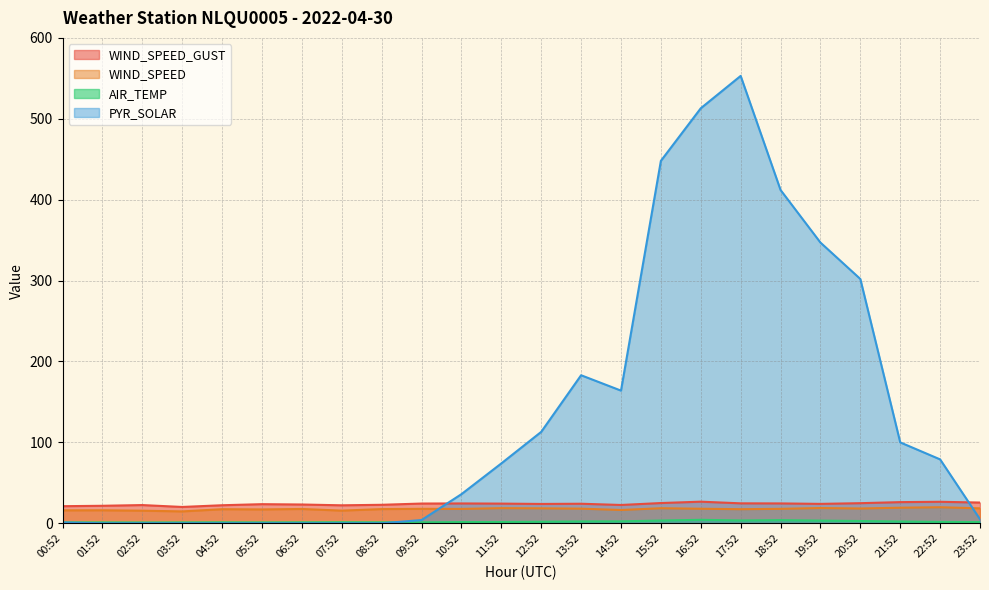

Reading right to left, what are all the values shown in this chart?

WIND_SPEED_GUST: 23:52=25.6	22:52=26.6	21:52=26.2	20:52=24.9	19:52=24.0	18:52=24.6	17:52=24.7	16:52=26.7	15:52=25.0	14:52=22.6	13:52=24.2	12:52=23.9	11:52=24.3	10:52=24.5	09:52=24.4	08:52=22.9	07:52=22.2	06:52=23.2	05:52=23.6	04:52=22.3	03:52=20.2	02:52=22.5	01:52=21.6	00:52=21.1
WIND_SPEED: 23:52=18.5	22:52=19.8	21:52=19.2	20:52=18.3	19:52=18.8	18:52=17.9	17:52=17.4	16:52=18.0	15:52=18.6	14:52=16.4	13:52=18.1	12:52=18.5	11:52=18.7	10:52=17.8	09:52=17.9	08:52=17.6	07:52=15.7	06:52=17.7	05:52=17.1	04:52=17.4	03:52=14.7	02:52=15.6	01:52=16.1	00:52=16.0
AIR_TEMP: 23:52=1.5	22:52=1.7	21:52=2.2	20:52=2.8	19:52=3.3	18:52=3.9	17:52=3.5	16:52=4.3	15:52=3.4	14:52=2.4	13:52=2.3	12:52=1.9	11:52=1.6	10:52=1.5	09:52=1.2	08:52=1.2	07:52=1.3	06:52=1.2	05:52=1.1	04:52=1.2	03:52=1.1	02:52=1.0	01:52=1.1	00:52=1.1
PYR_SOLAR: 23:52=5.0	22:52=79.0	21:52=100.0	20:52=302.0	19:52=347.0	18:52=412.0	17:52=553.0	16:52=513.0	15:52=448.0	14:52=164.0	13:52=183.0	12:52=113.0	11:52=74.0	10:52=36.0	09:52=4.0	08:52=0.0	07:52=0.0	06:52=0.0	05:52=0.0	04:52=0.0	03:52=0.0	02:52=0.0	01:52=0.0	00:52=1.0